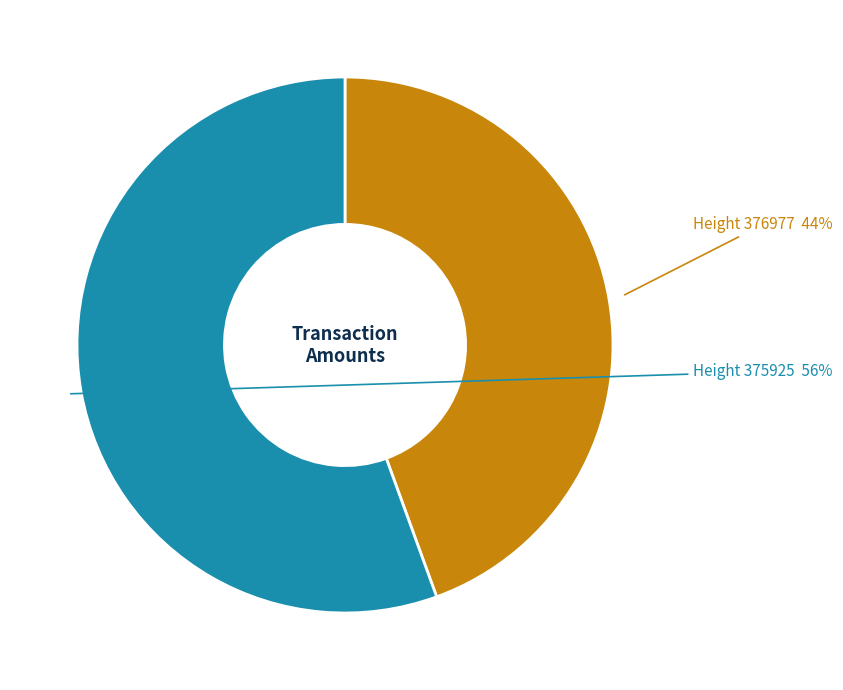

To the nearest percent, what is the average slice percentage?

50%